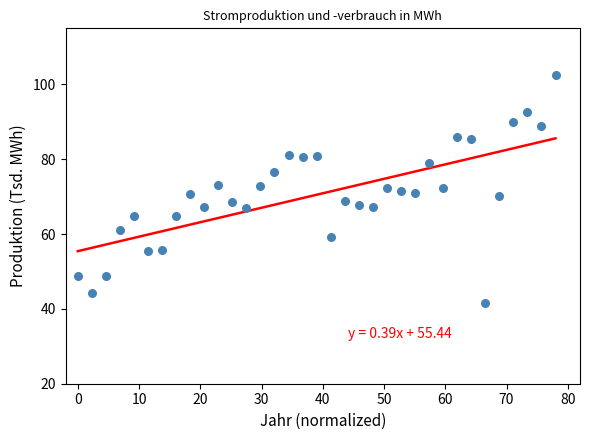

What is the range of Y values (max minus min)?

61.1